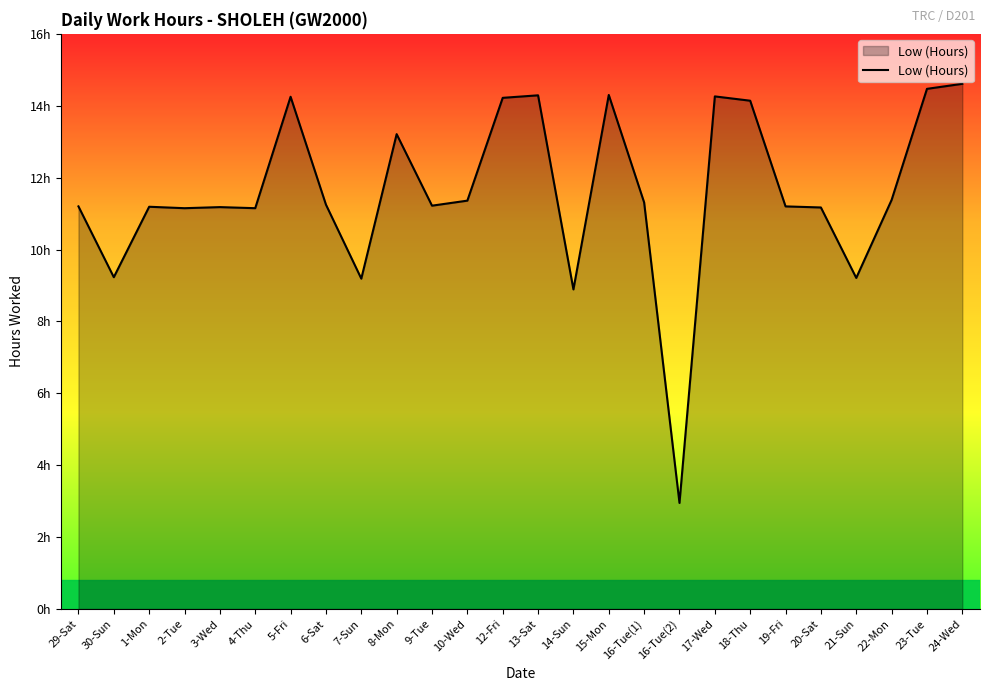

Between 1-Mon and 18-Thu, which is larger?

18-Thu